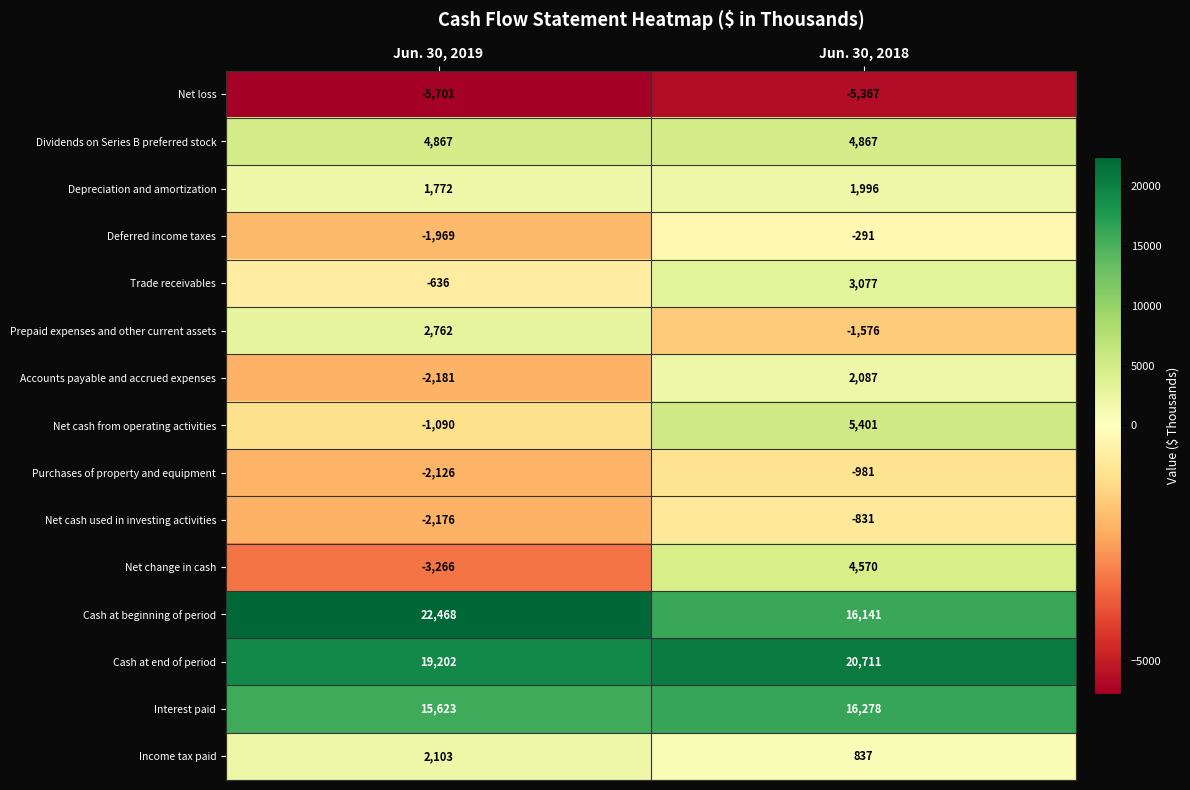

What is the difference between the maximum and minimum values in the Interest paid series?

655